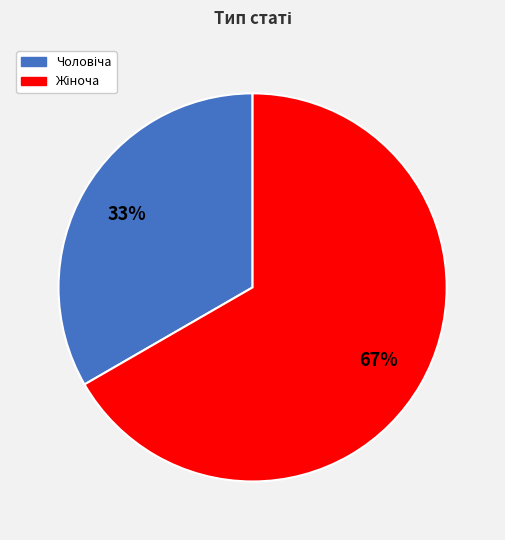

To the nearest percent, what is the average slice percentage?

50%